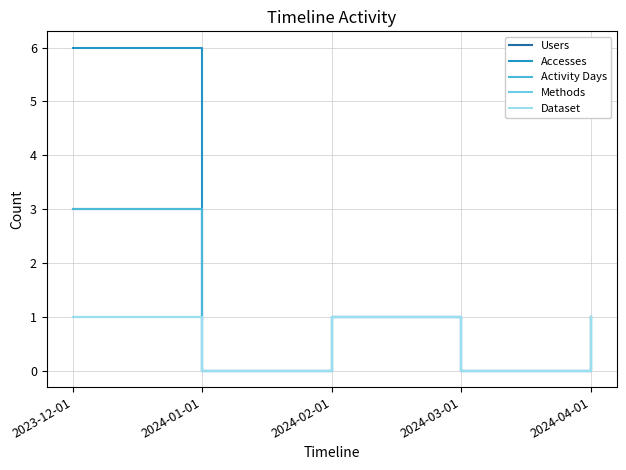

The Accesses series shows 0 at 2024-04-01. True or false?

False